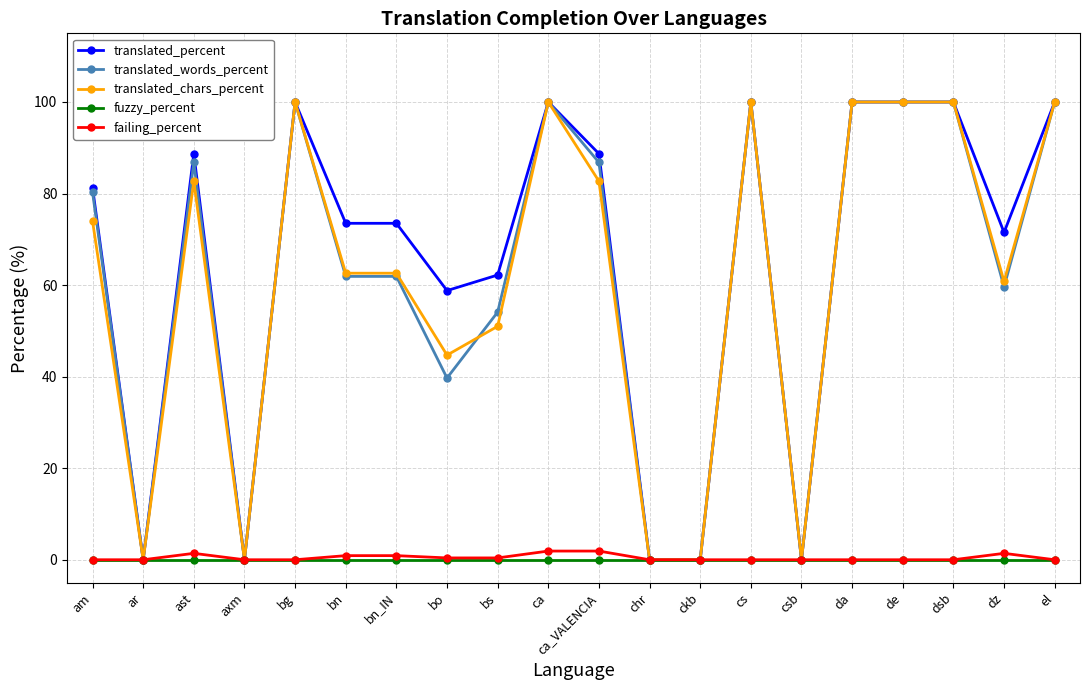

Where is the first local minimum for translated_percent?

ar